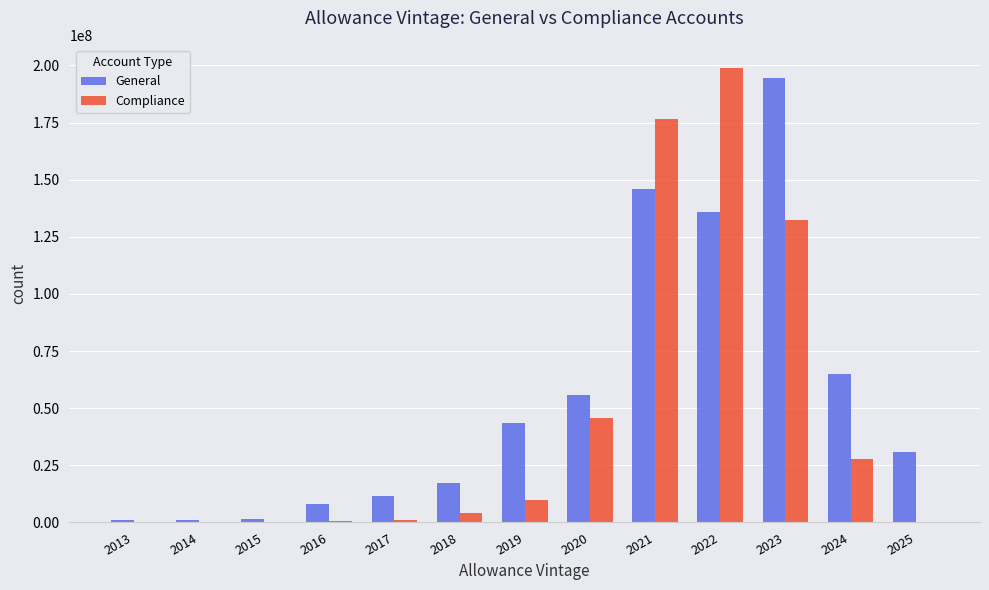

What is the sum of all Compliance values?

597256318